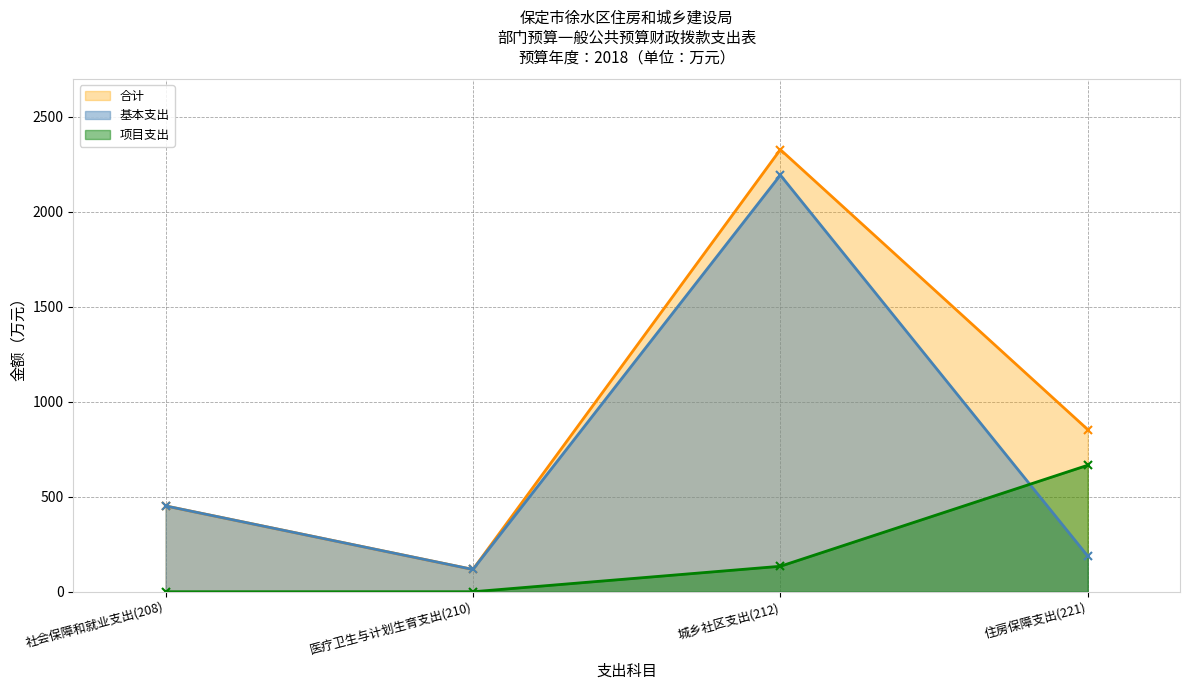

Which series has the largest total across all categories?

合计